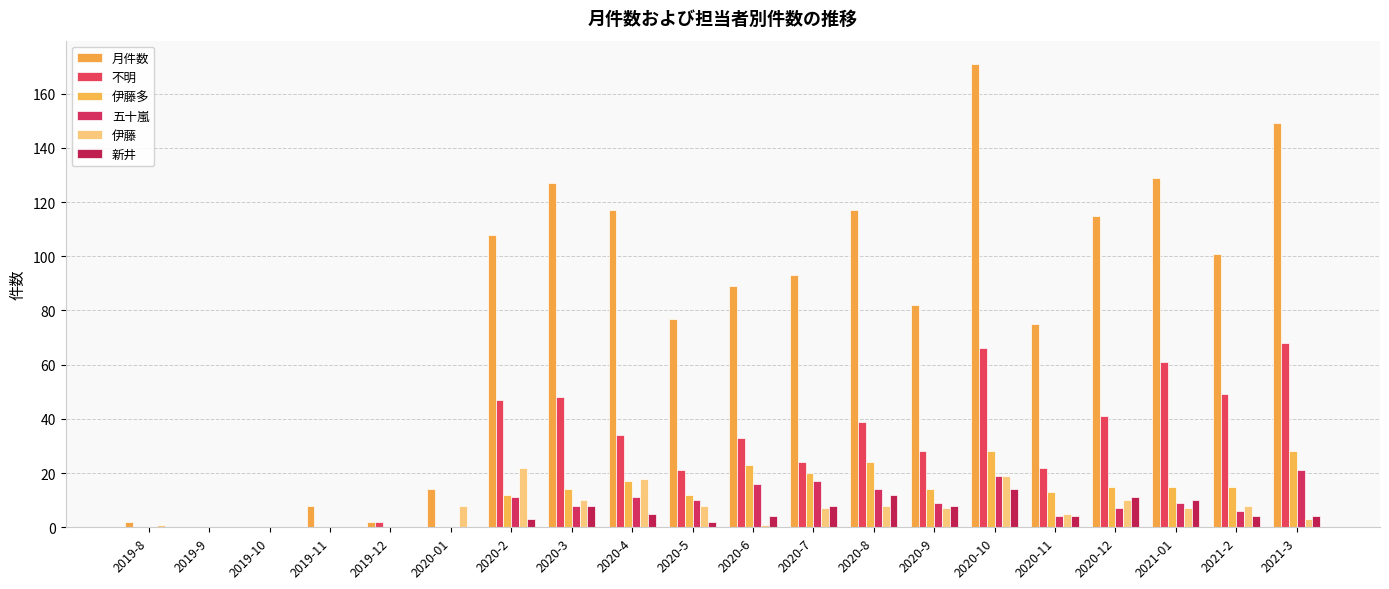

Reading right to left, extract all data points from this chart.

月件数: 149	101	129	115	75	171	82	117	93	89	77	117	127	108	14	2	8	0	0	2
不明: 68	49	61	41	22	66	28	39	24	33	21	34	48	47	0	2	0	0	0	0
伊藤多: 28	15	15	15	13	28	14	24	20	23	12	17	14	12	0	0	0	0	0	0
五十嵐: 21	6	9	7	4	19	9	14	17	16	10	11	8	11	0	0	0	0	0	0
伊藤: 3	8	7	10	5	19	7	8	7	1	8	18	10	22	8	0	0	0	0	1
新井: 4	4	10	11	4	14	8	12	8	4	2	5	8	3	0	0	0	0	0	0